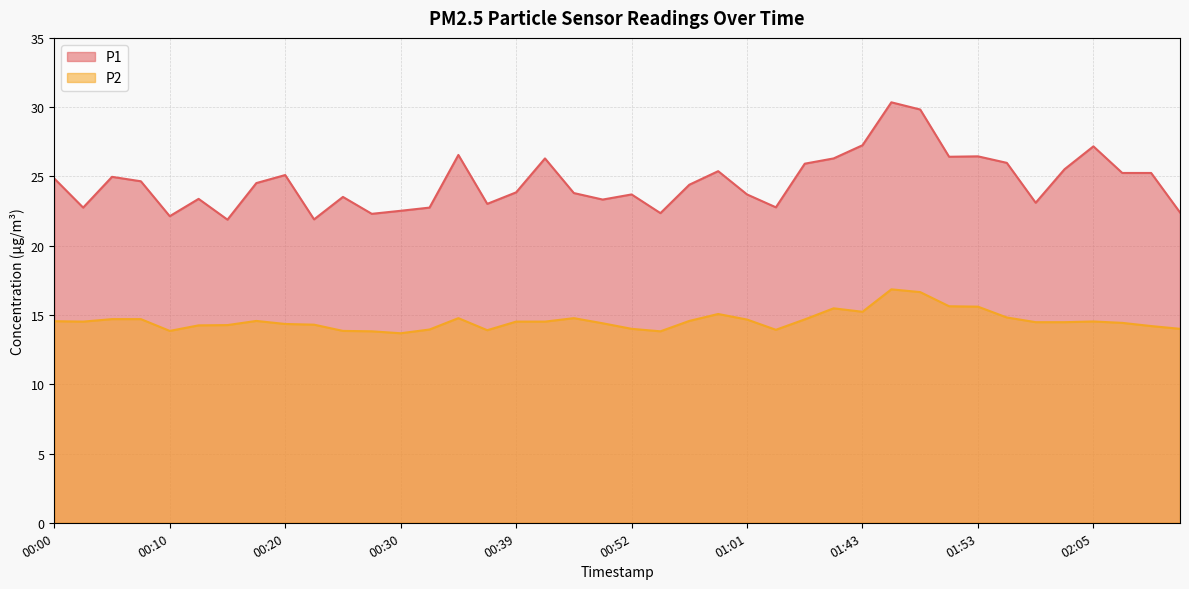

At which category does P1 reach its first local peak?

00:05